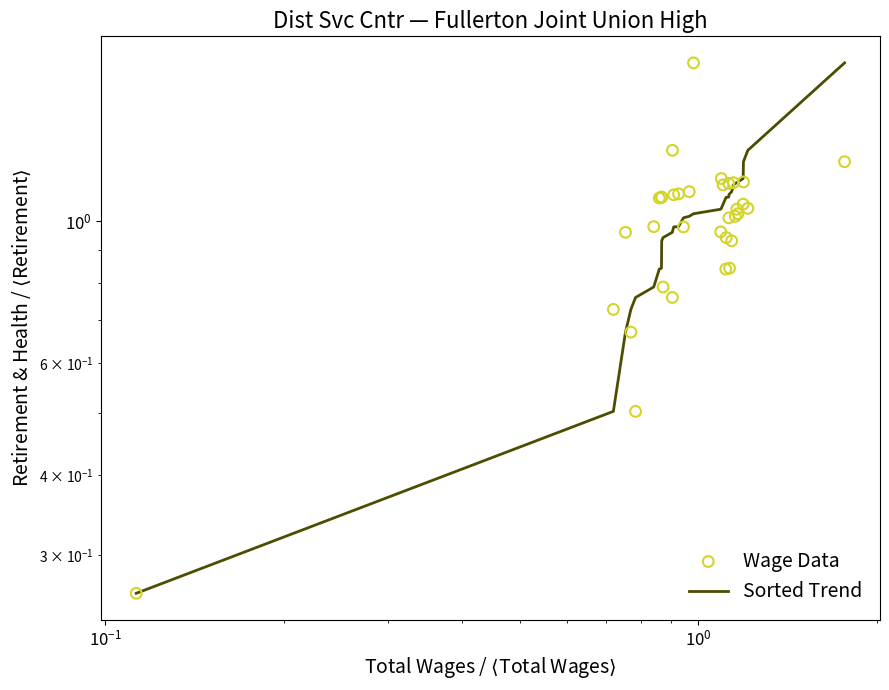

What are all the series names shown in the legend?

Sorted Trend, Wage Data